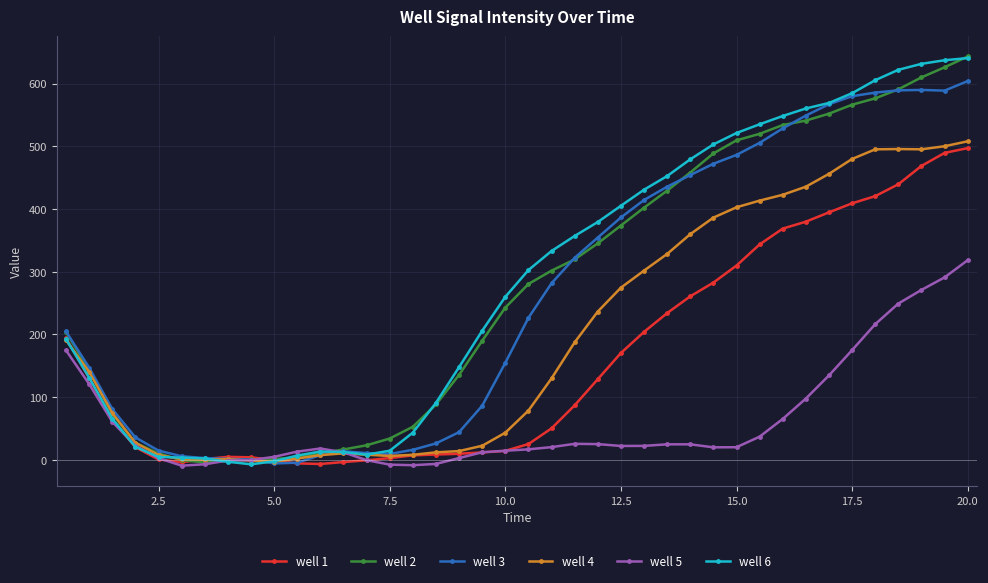

What is the highest value of the well 2 series?

643.2